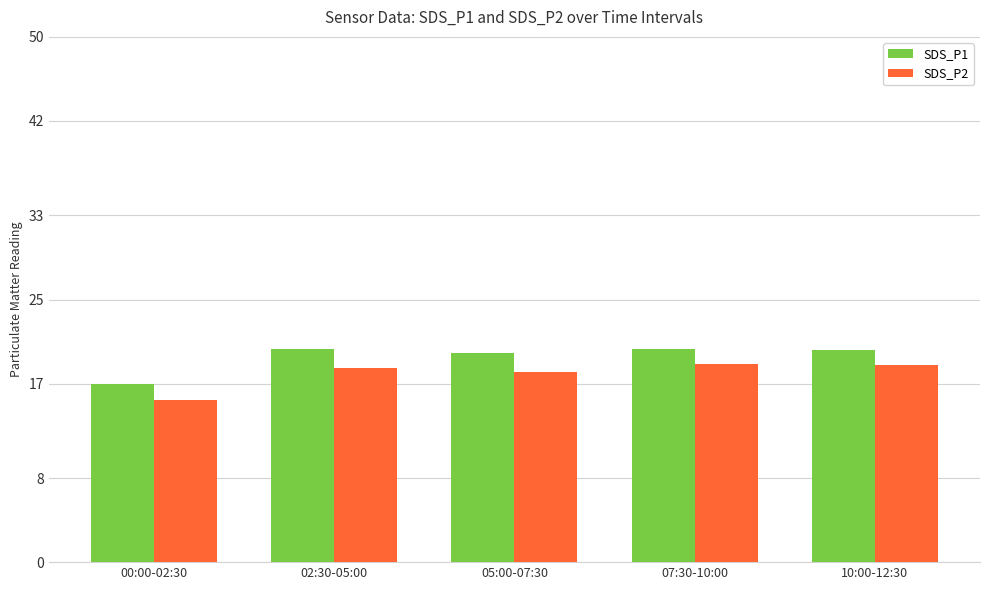

What is the value of the SDS_P1 bar at the 1st from the left?

16.9